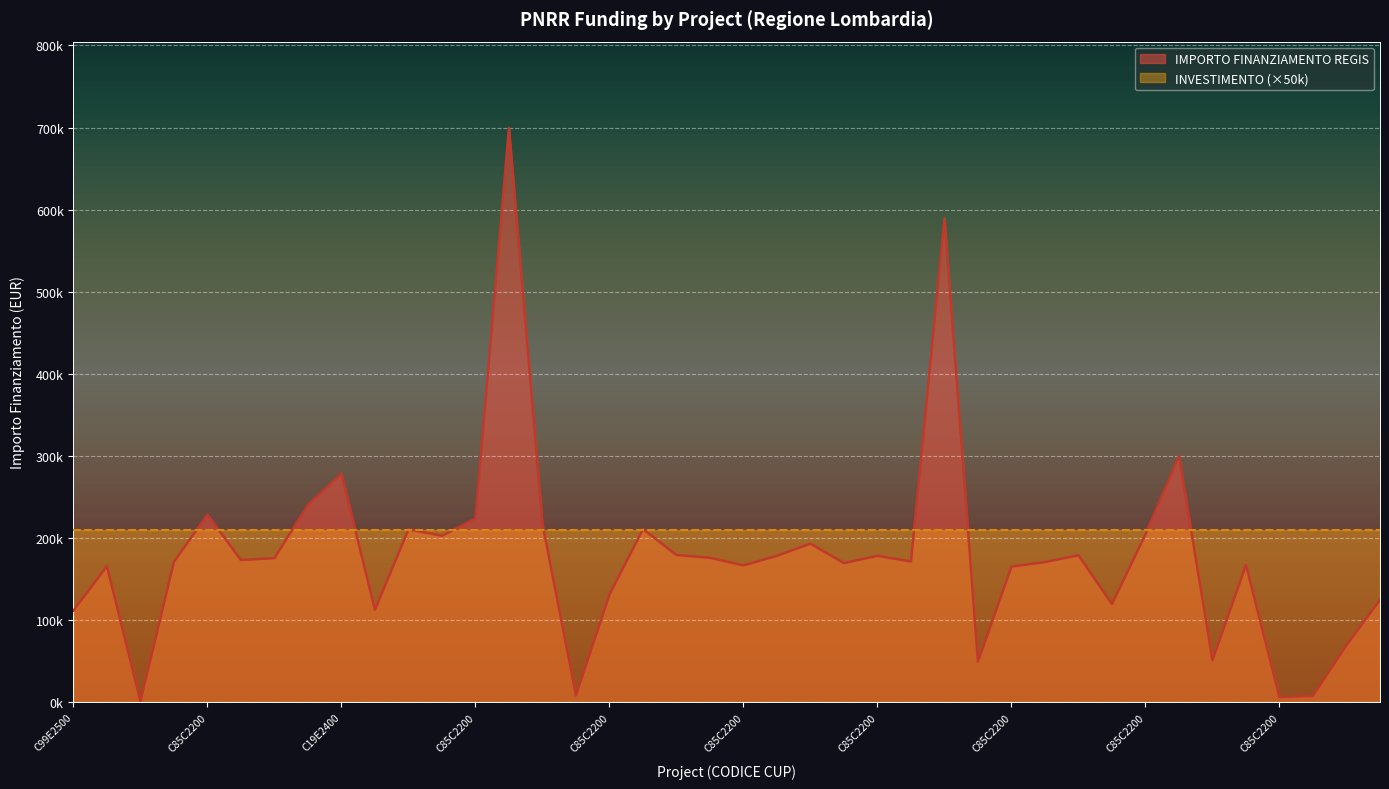

Between C85C22003090008 and C85C22004400008, which is larger?

C85C22004400008